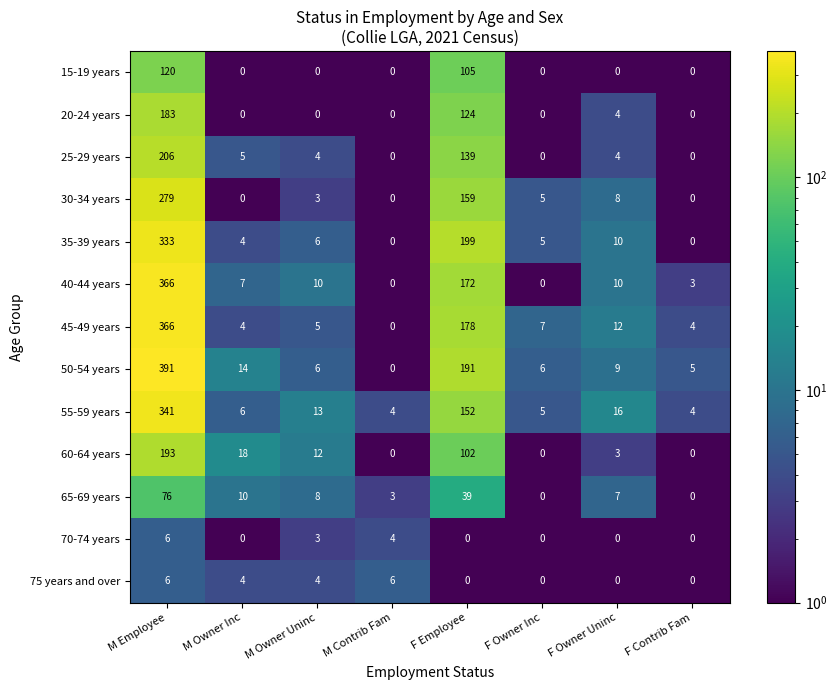

What is the difference between the highest and lowest values at M Employee?

385